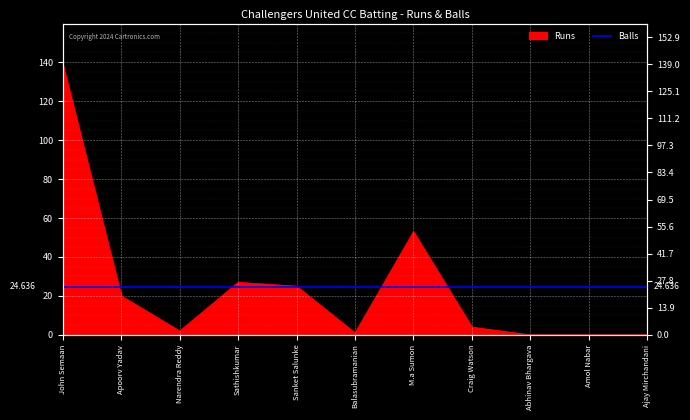

How many categories are shown in the chart?

11